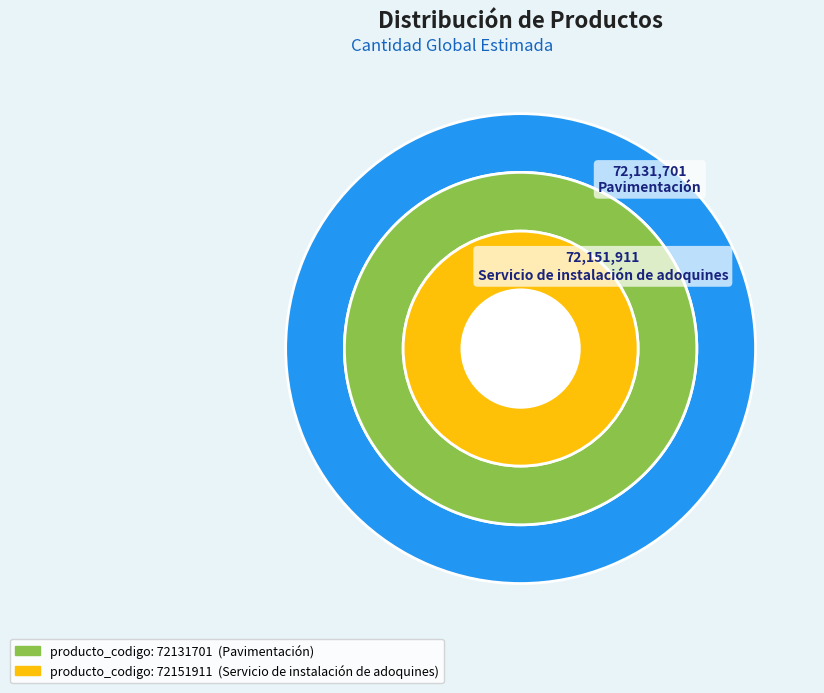

Approximately how many times larger is the value at Servicio de instalación de adoquines compared to Pavimentación?

1.0